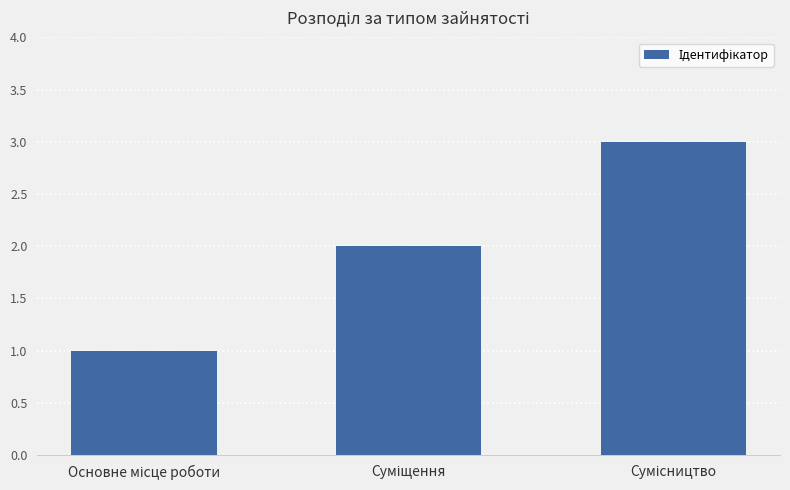

What is the sum of all values?

6